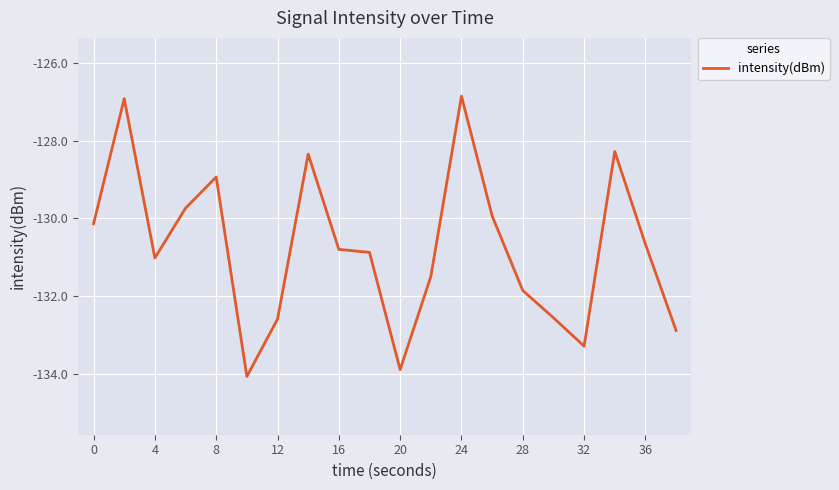

How many values are below -130?

13